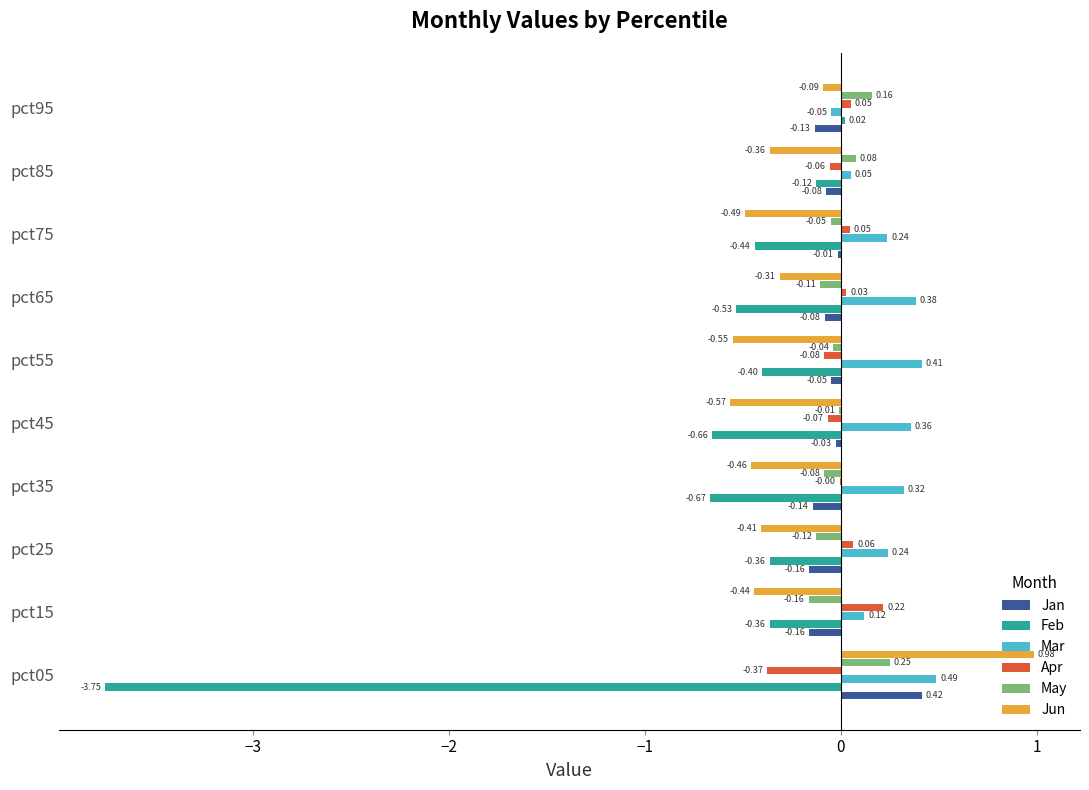

Which series changed the most between pct05 and pct65?

Feb